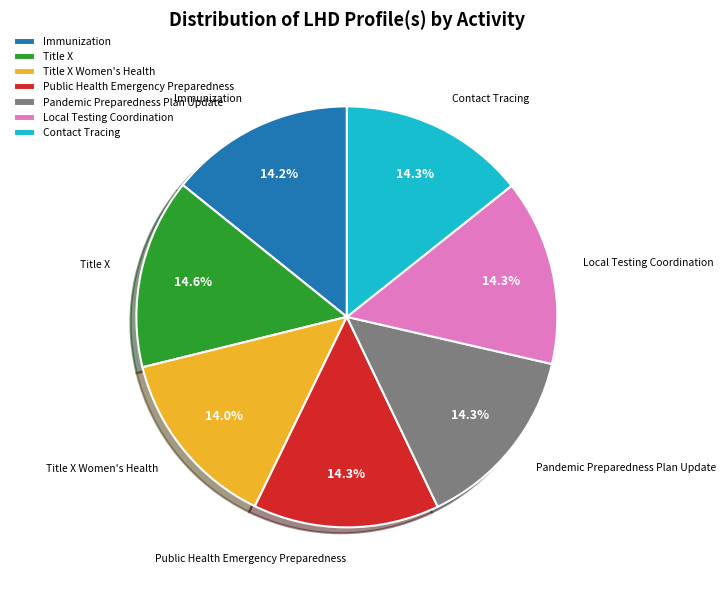

Is it true that Title X is 20% of the pie?

False